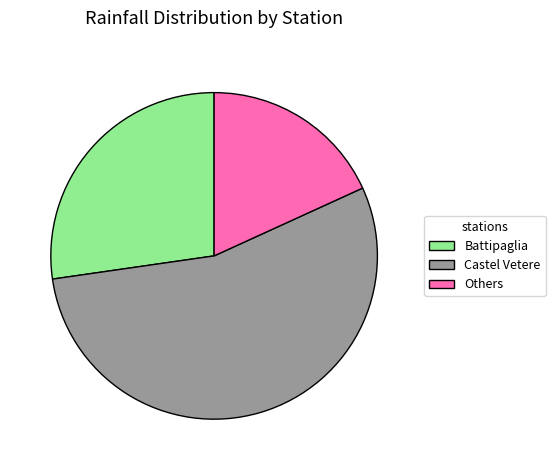

Combined, do Battipaglia and Castel Vetere account for over 50%?

Yes